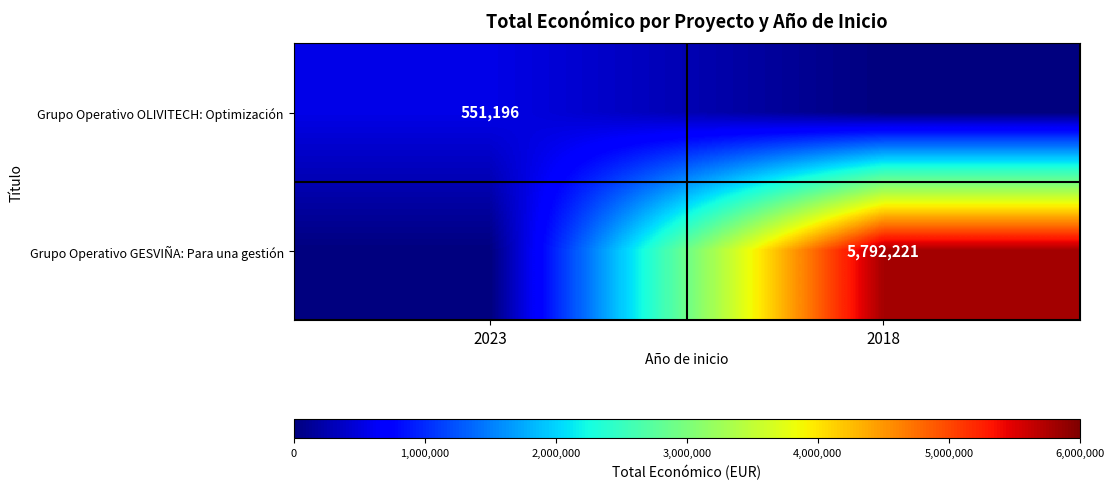

True or false: Grupo Operativo GESVIÑA: Para una gestión has a value of 5792221 at 2018.

True